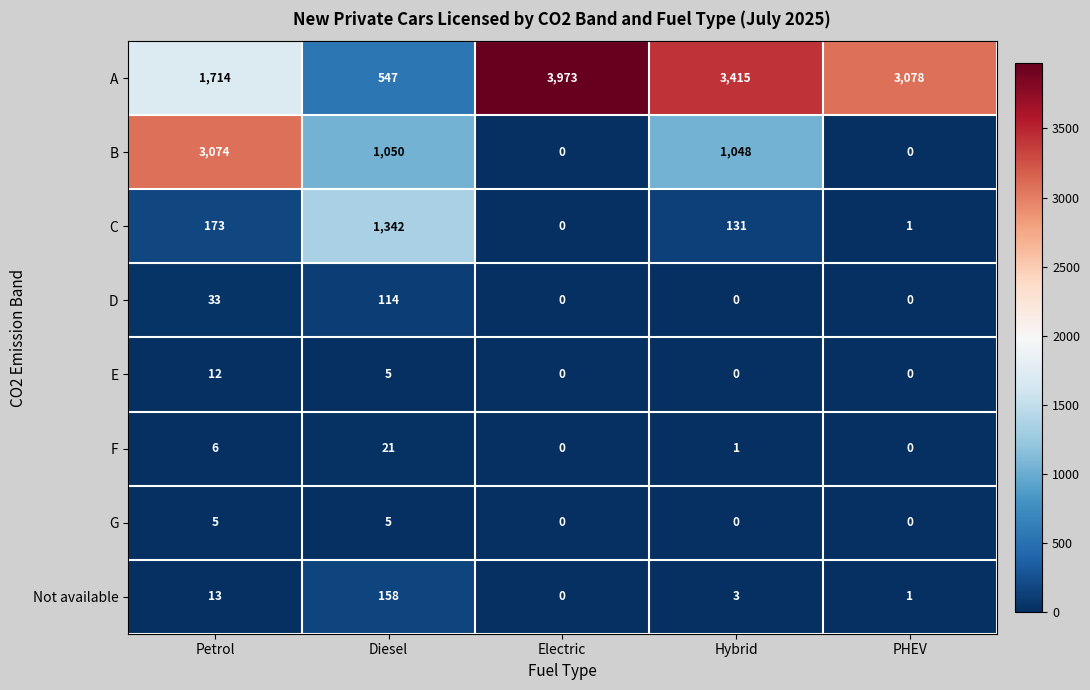

What is the highest value of the Not available series?

158